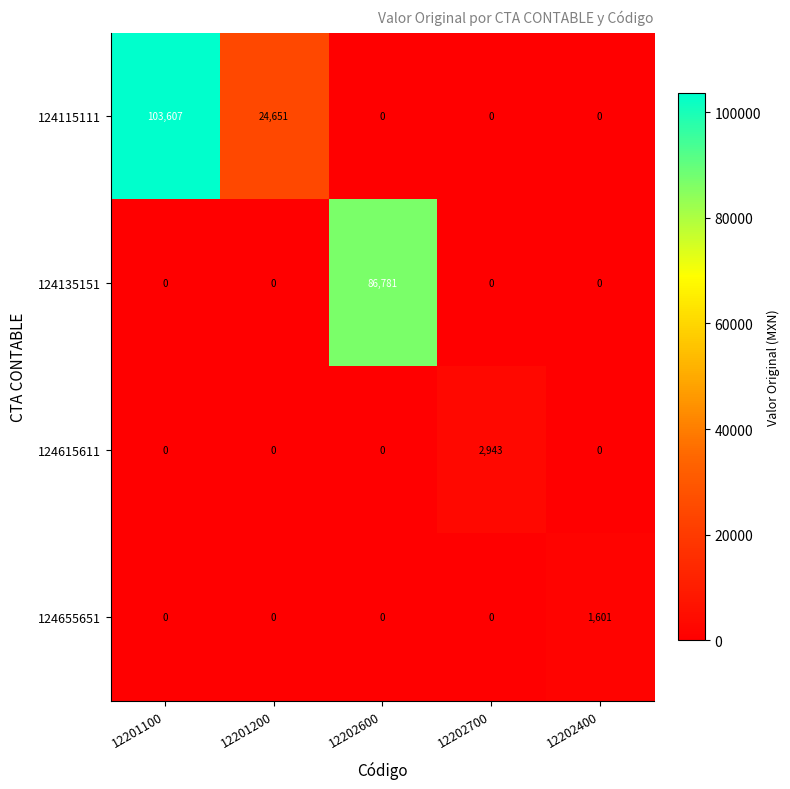

How many distinct data groups are displayed?

4